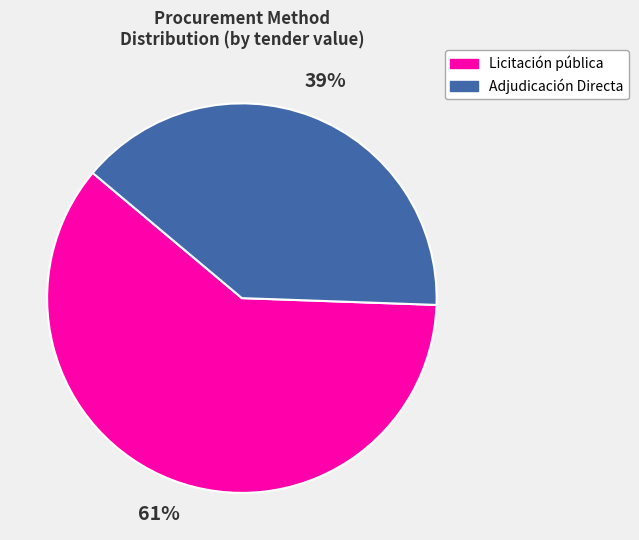

Rank the categories by value from highest to lowest.

Licitación pública, Adjudicación Directa